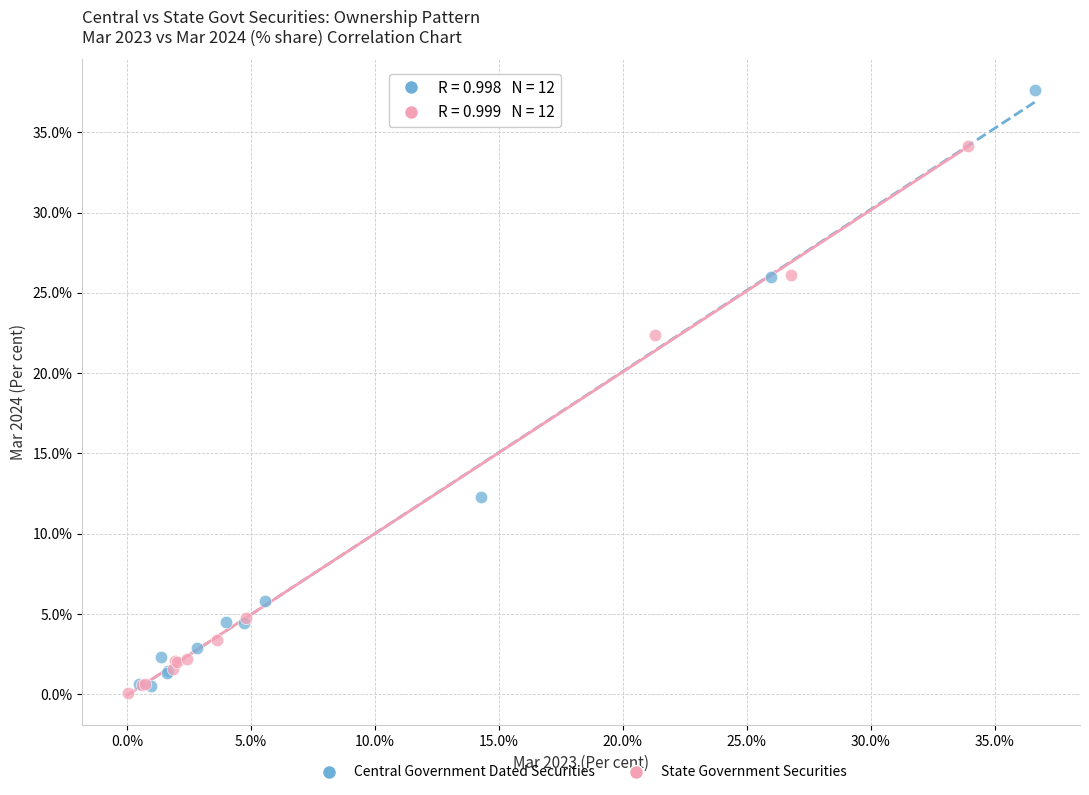

Which series contains the highest Y value?

Central Government Dated Securities